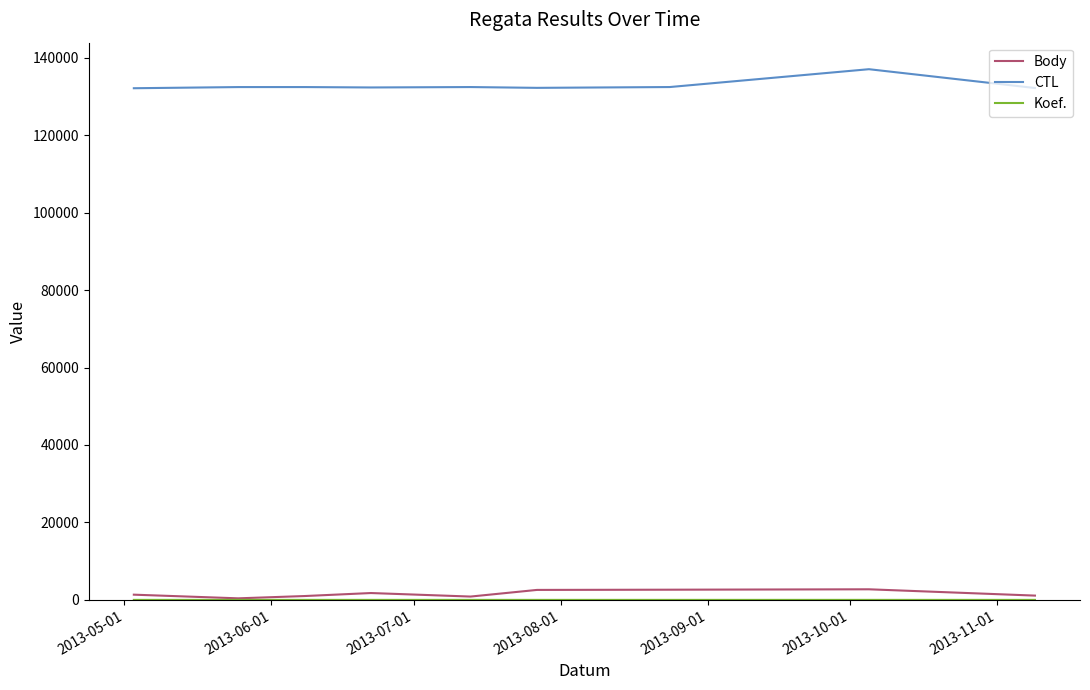

True or false: CTL and Body intersect in this chart.

False